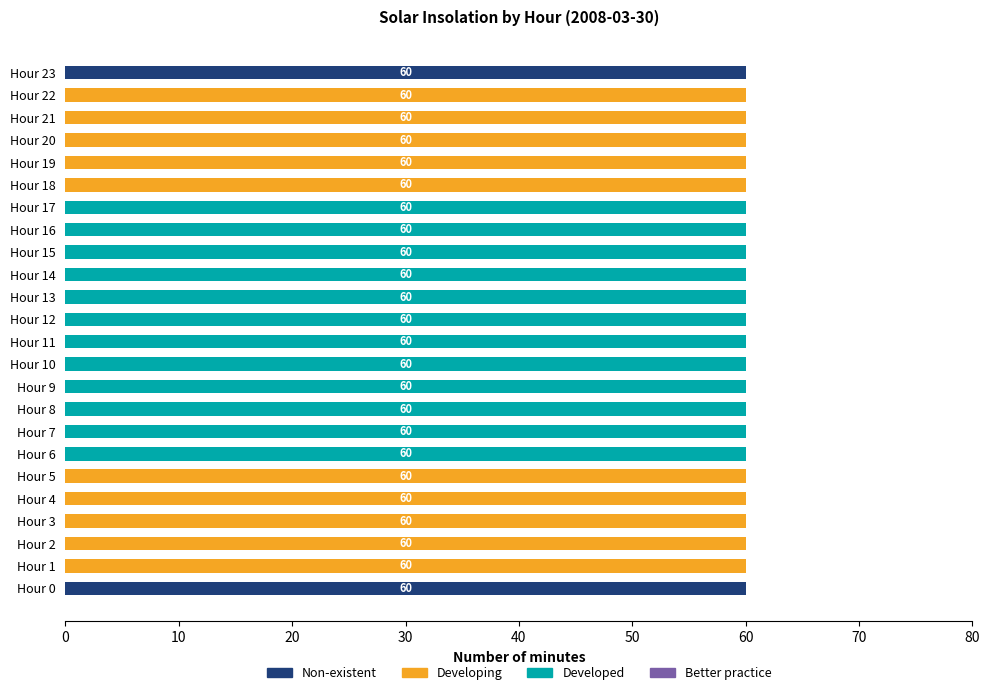

True or false: Non-existent has a value of 81 at Hour 0.

False